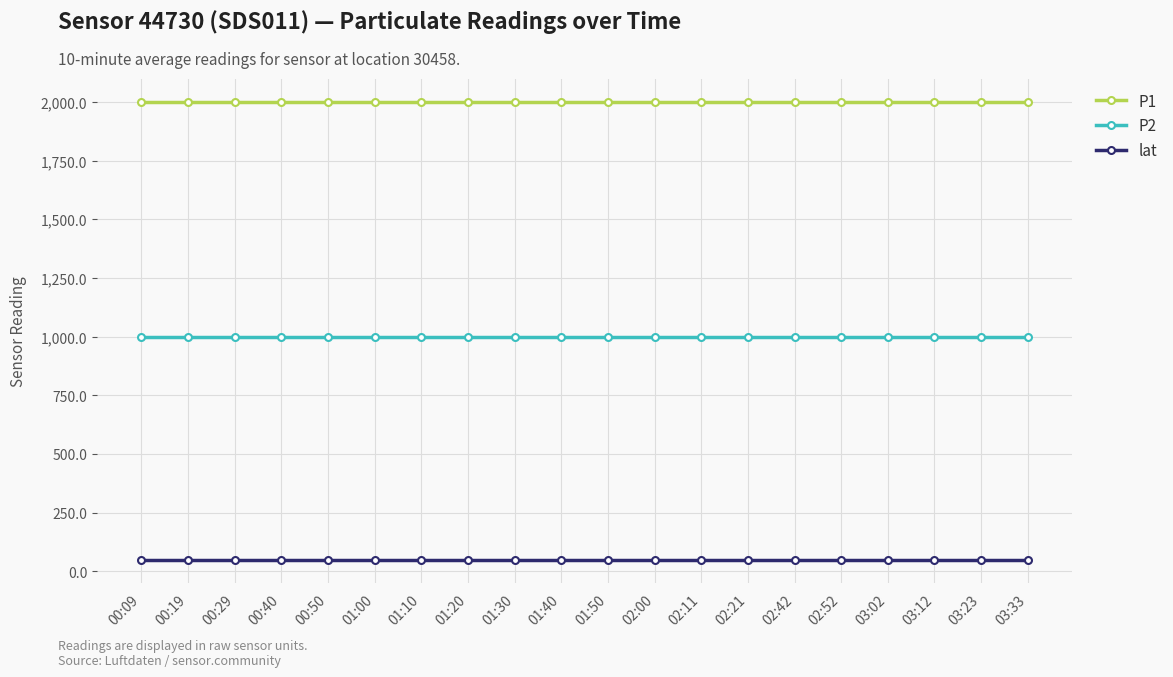

Reading left to right, list all the values displayed in this chart.

P1: 00:09=1999.9	00:19=1999.9	00:29=1999.9	00:40=1999.9	00:50=1999.9	01:00=1999.9	01:10=1999.9	01:20=1999.9	01:30=1999.9	01:40=1999.9	01:50=1999.9	02:00=1999.9	02:11=1999.9	02:21=1999.9	02:42=1999.9	02:52=1999.9	03:02=1999.9	03:12=1999.9	03:23=1999.9	03:33=1999.9
P2: 00:09=999.9	00:19=999.9	00:29=999.9	00:40=999.9	00:50=999.9	01:00=999.9	01:10=999.9	01:20=999.9	01:30=999.9	01:40=999.9	01:50=999.9	02:00=999.9	02:11=999.9	02:21=999.9	02:42=999.9	02:52=999.9	03:02=999.9	03:12=999.9	03:23=999.9	03:33=999.9
lat: 00:09=47.4	00:19=47.4	00:29=47.4	00:40=47.4	00:50=47.4	01:00=47.4	01:10=47.4	01:20=47.4	01:30=47.4	01:40=47.4	01:50=47.4	02:00=47.4	02:11=47.4	02:21=47.4	02:42=47.4	02:52=47.4	03:02=47.4	03:12=47.4	03:23=47.4	03:33=47.4